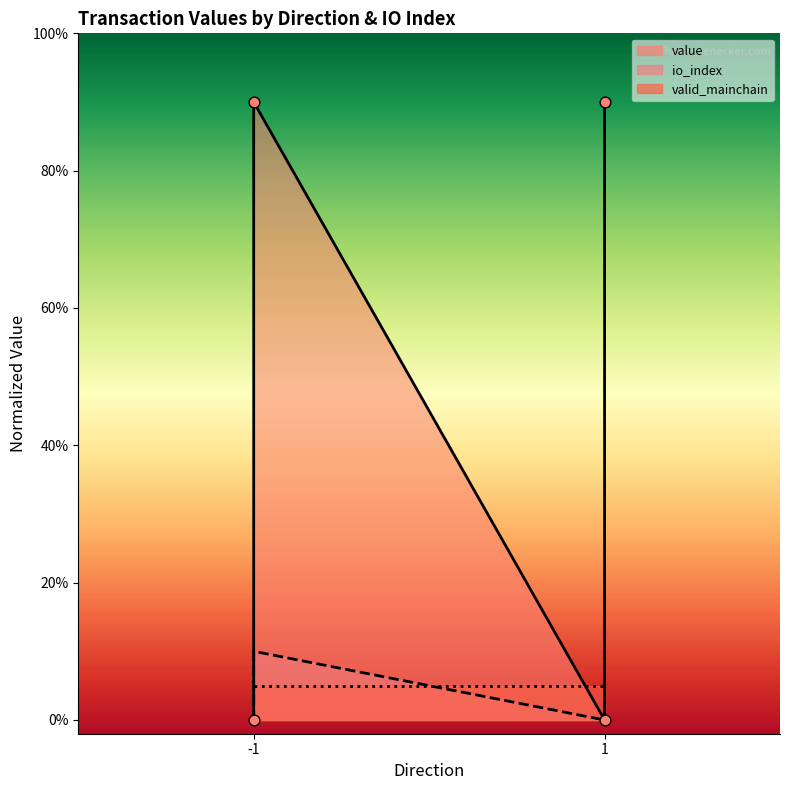

Which series contains the highest Y value?

io_index